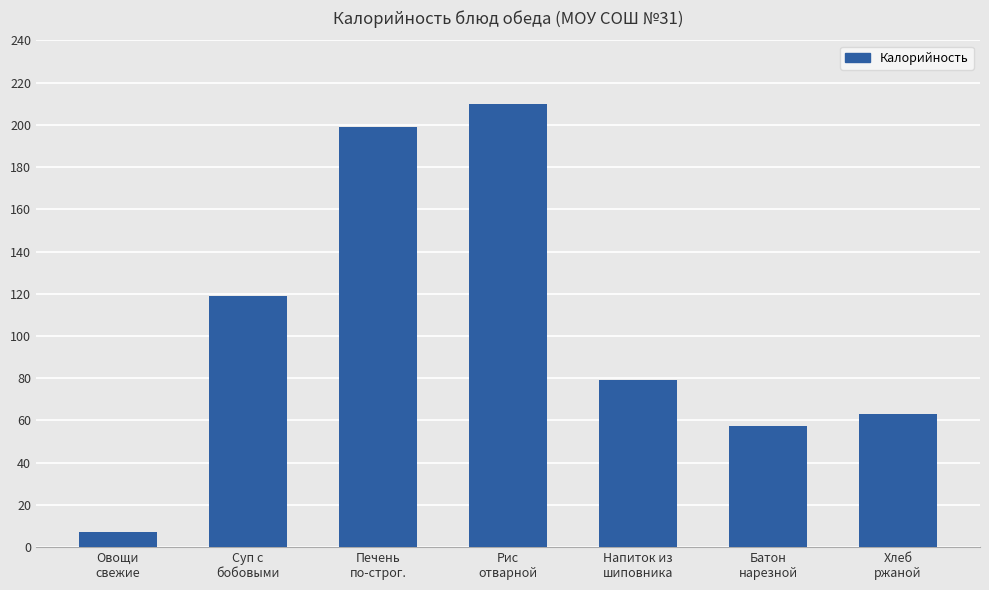

What is the difference between the second highest and second lowest values?

141.8